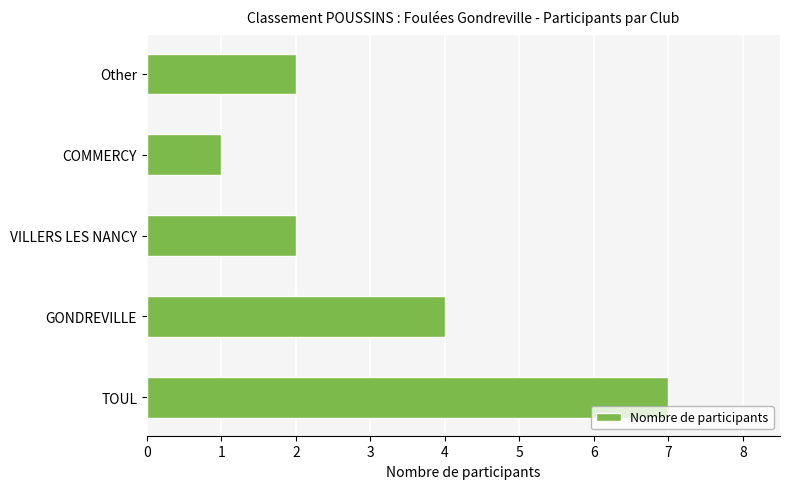

What is the change in value from TOUL to VILLERS LES NANCY?

-5